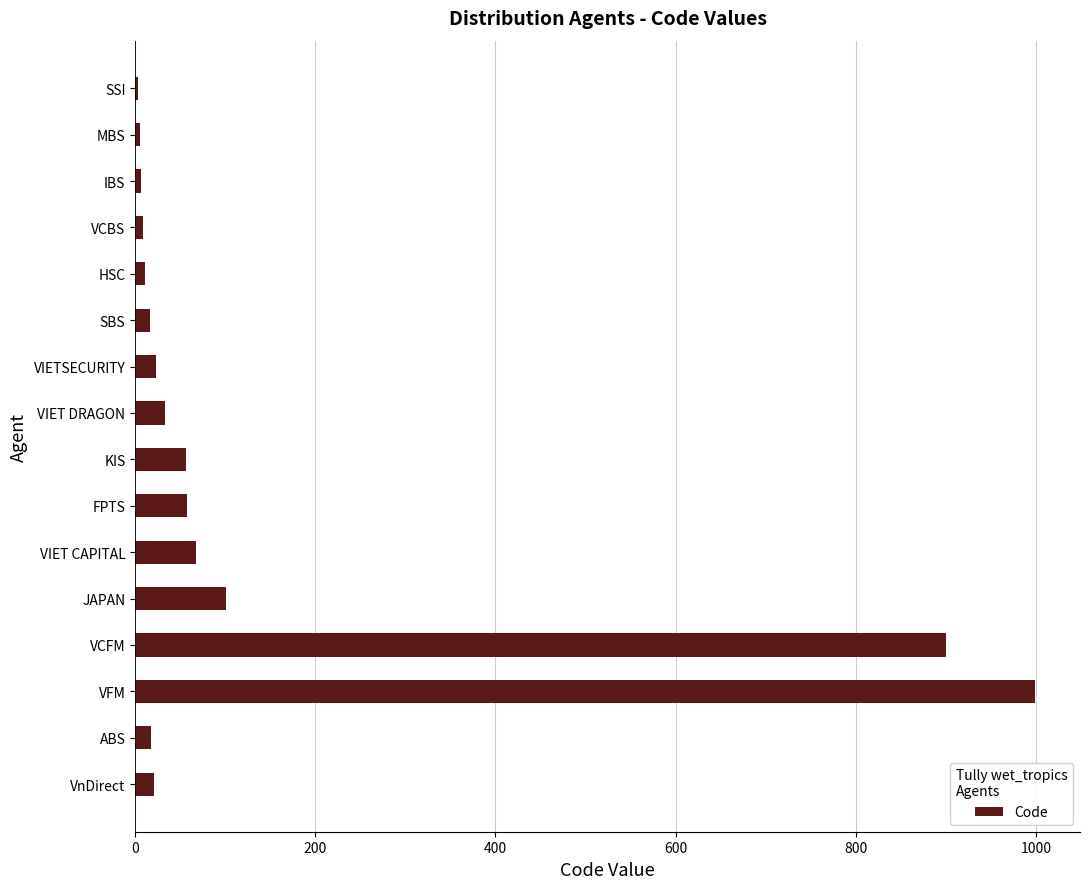

Is it true that the value at FPTS is 58?

True